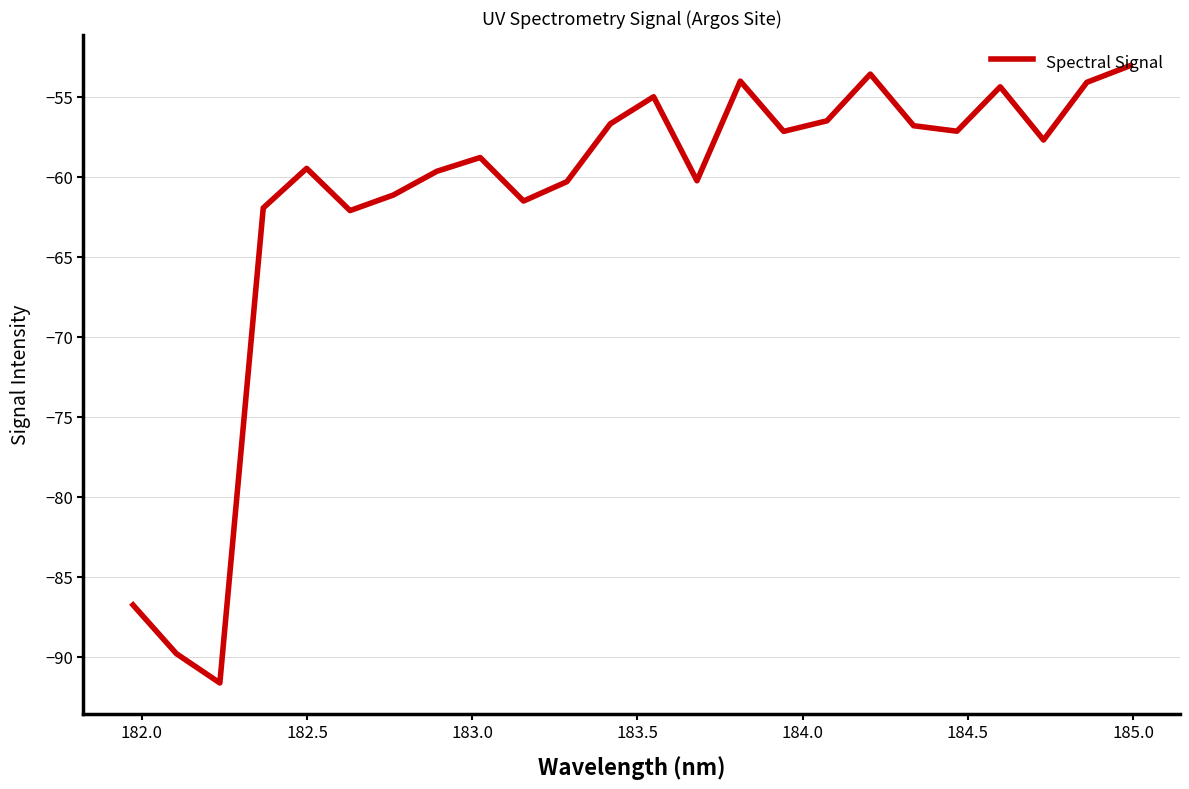

What is the maximum value shown in the chart?

-53.1